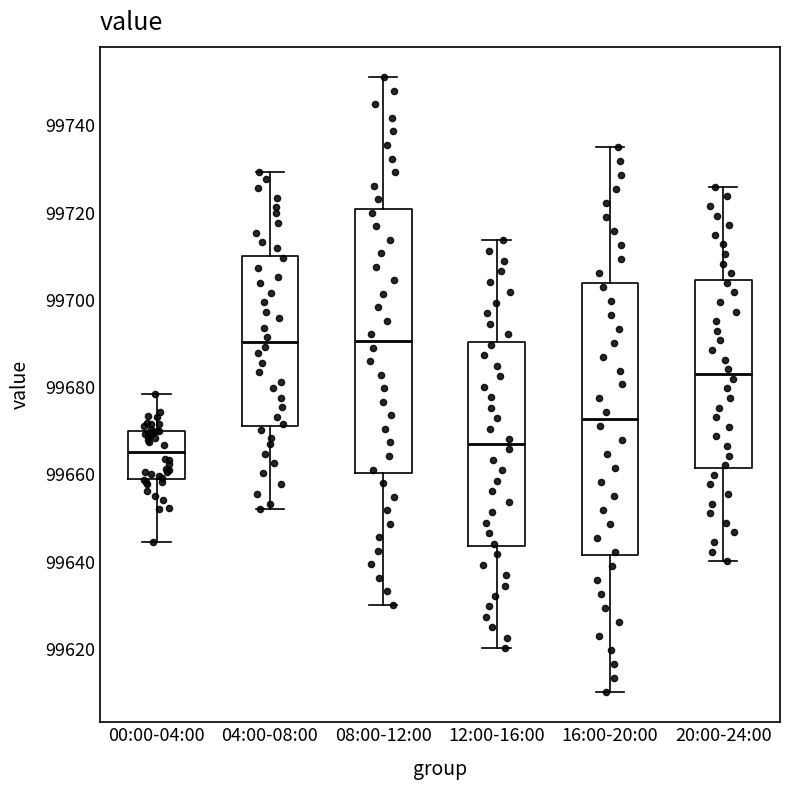

Reading left to right, read every box against the y-axis: the position of its median line, the range the box covers, and the ends of its whiskers. The values are not printed on the chart, so give them approximately, as read against the axis.

00:00-04:00: median 99666, box 99660 to 99670, whiskers 99644 to 99678
04:00-08:00: median 99690, box 99672 to 99710, whiskers 99652 to 99730
08:00-12:00: median 99690, box 99660 to 99720, whiskers 99630 to 99752
12:00-16:00: median 99666, box 99644 to 99690, whiskers 99620 to 99714
16:00-20:00: median 99672, box 99642 to 99704, whiskers 99610 to 99736
20:00-24:00: median 99684, box 99662 to 99704, whiskers 99640 to 99726